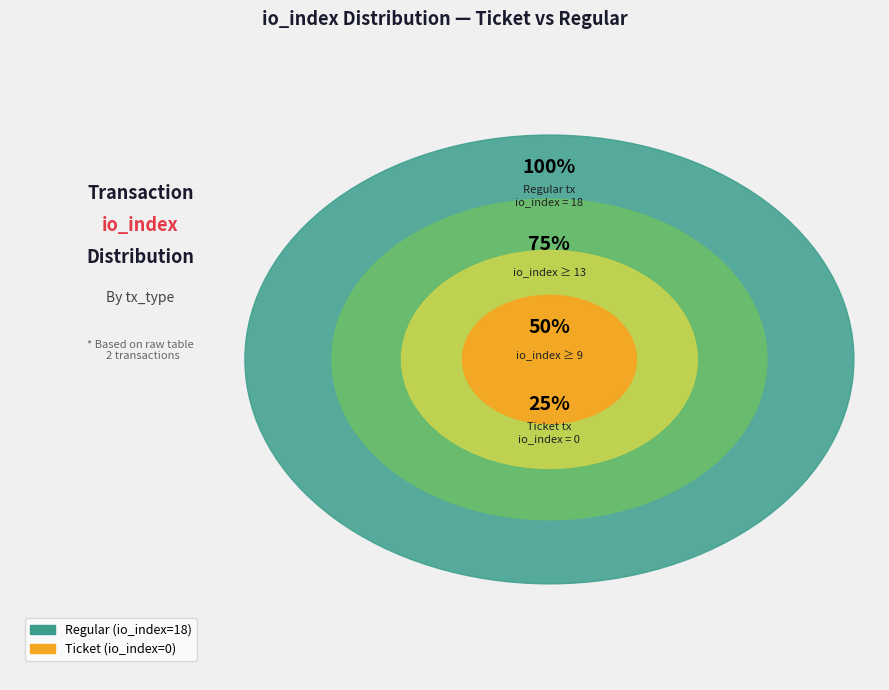

To the nearest percent, what percentage of the pie is Regular (io_index=18)?

100%